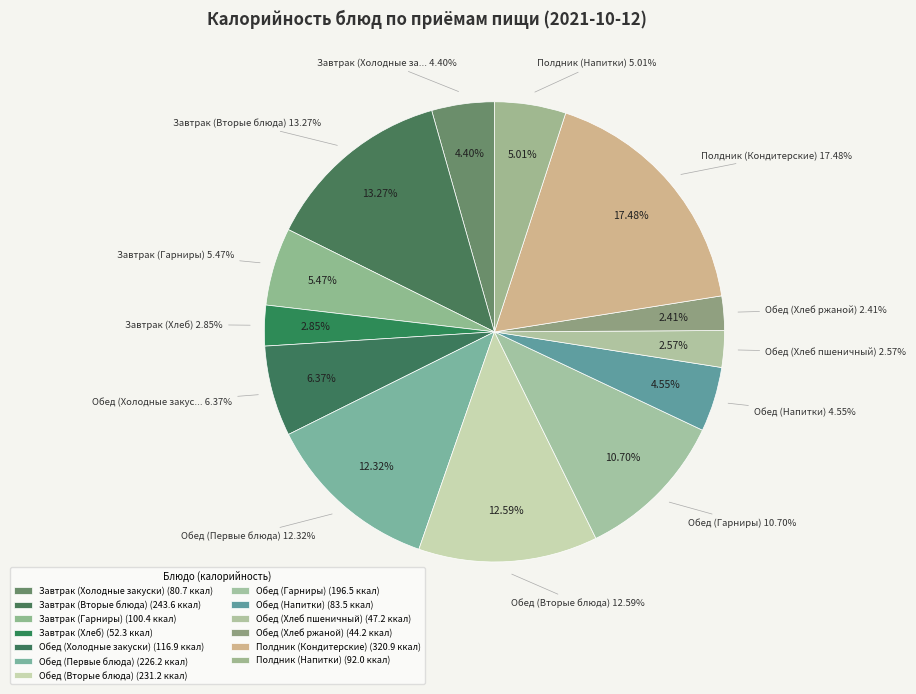

Which slice is the smallest?

Обед (Хлеб ржаной)